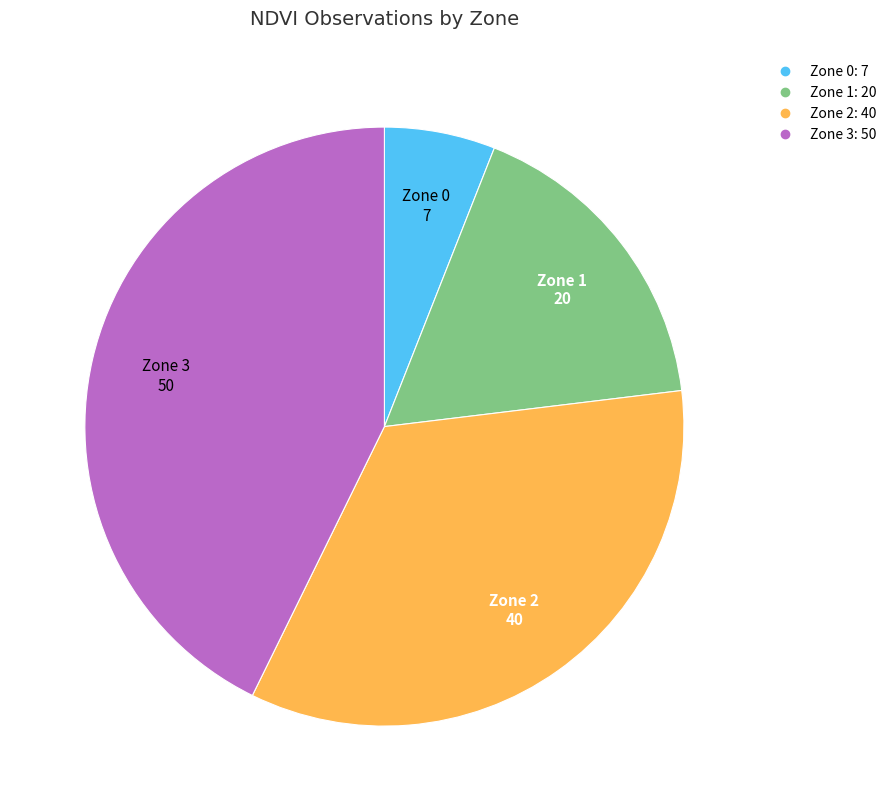

Is it true that Zone 2 is 39% of the pie?

False